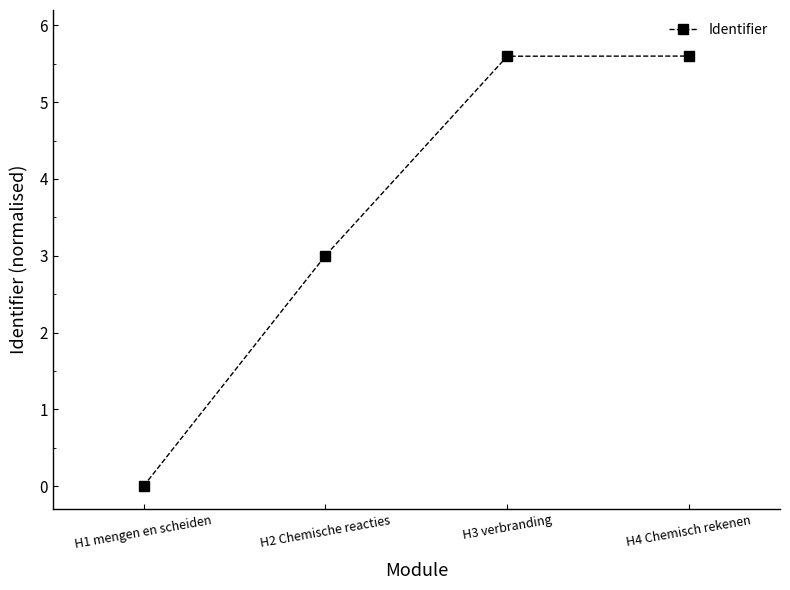

Is it true that the value at H1 mengen en scheiden is -3.4?

False